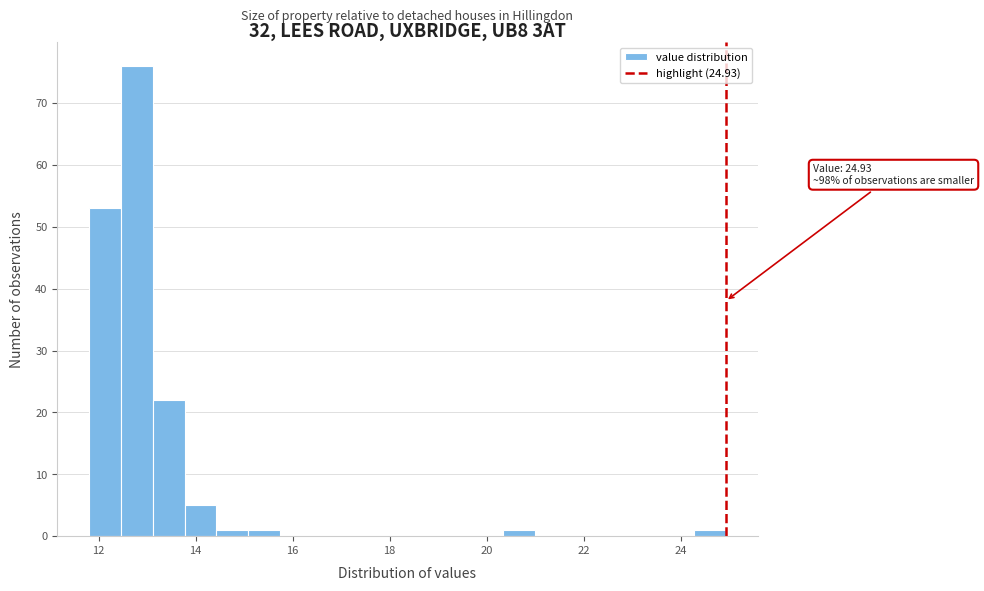

Around what value on the x-axis is the tallest bar? Give the approximate position of its centre, as read against the axis.

12.8